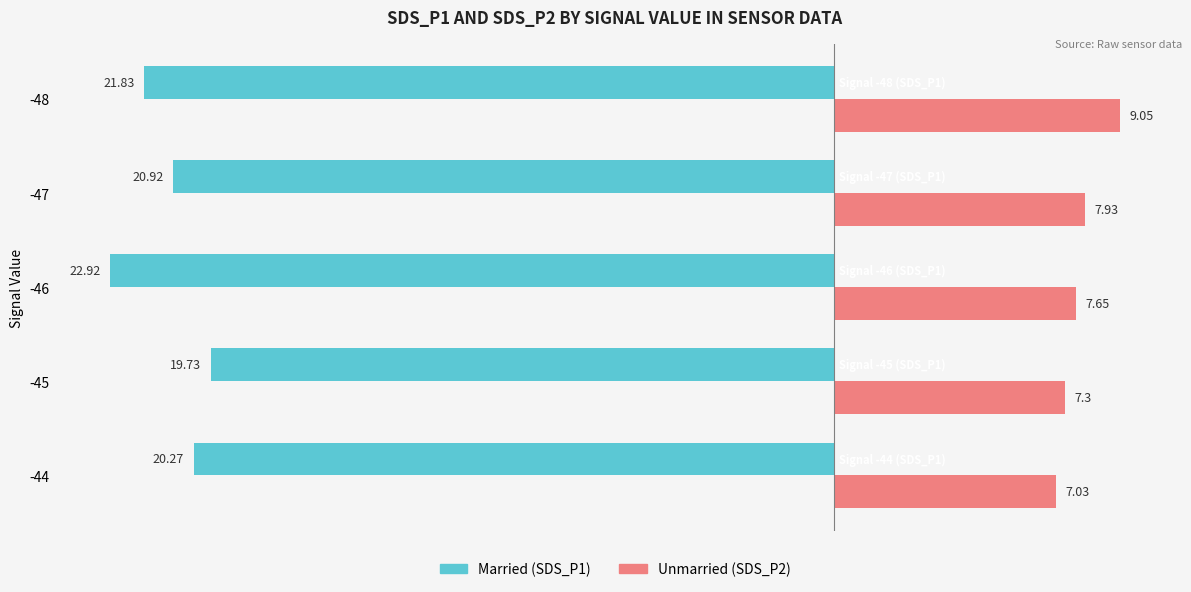

At which category is the sum across all series the highest?

-45